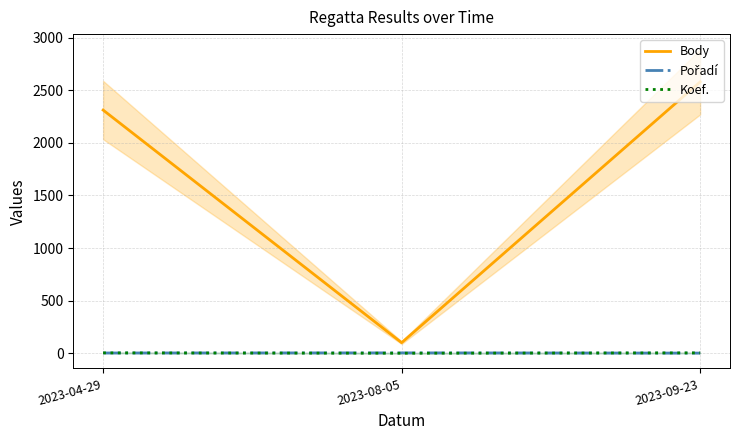

How many data points does each series have?

3